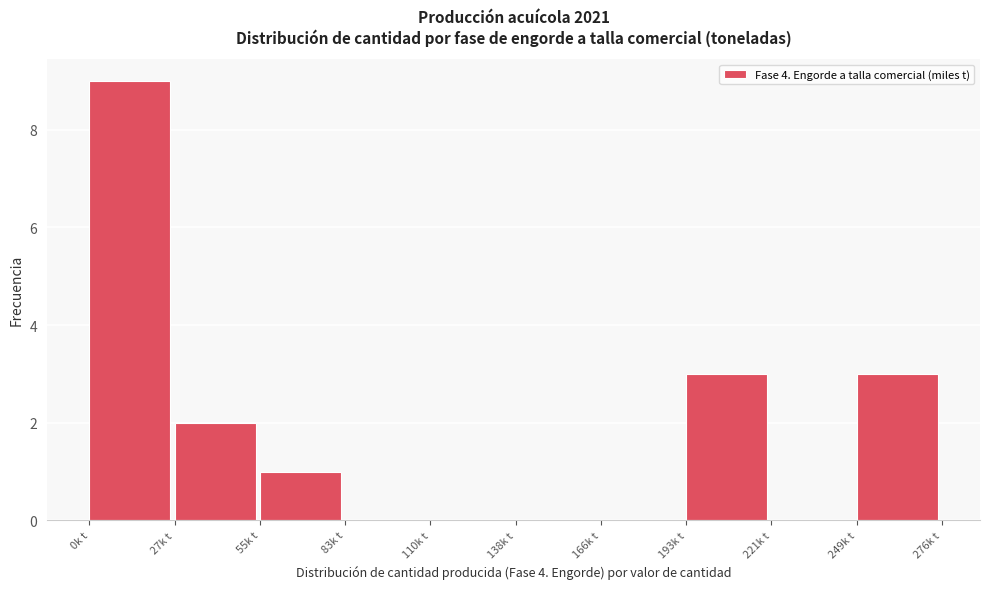

Reading left to right, what are all the values shown in this chart?

0k t=9	27k t=2	55k t=1	83k t=0	110k t=0	138k t=0	166k t=0	193k t=3	221k t=0	249k t=3